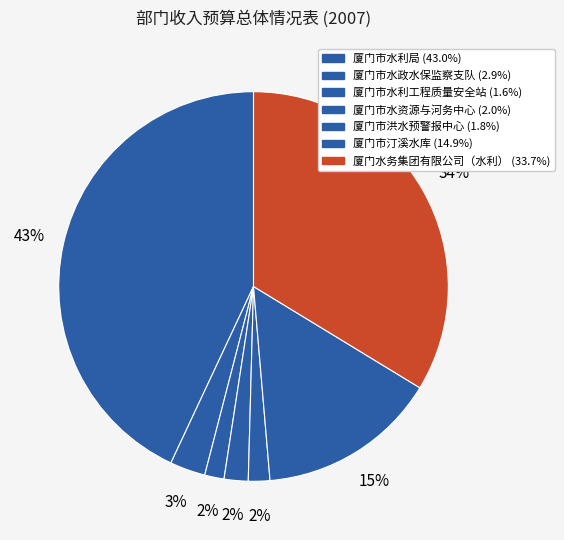

What percentage is the 厦门水务集团有限公司（水利） slice, to the nearest percent?

34%